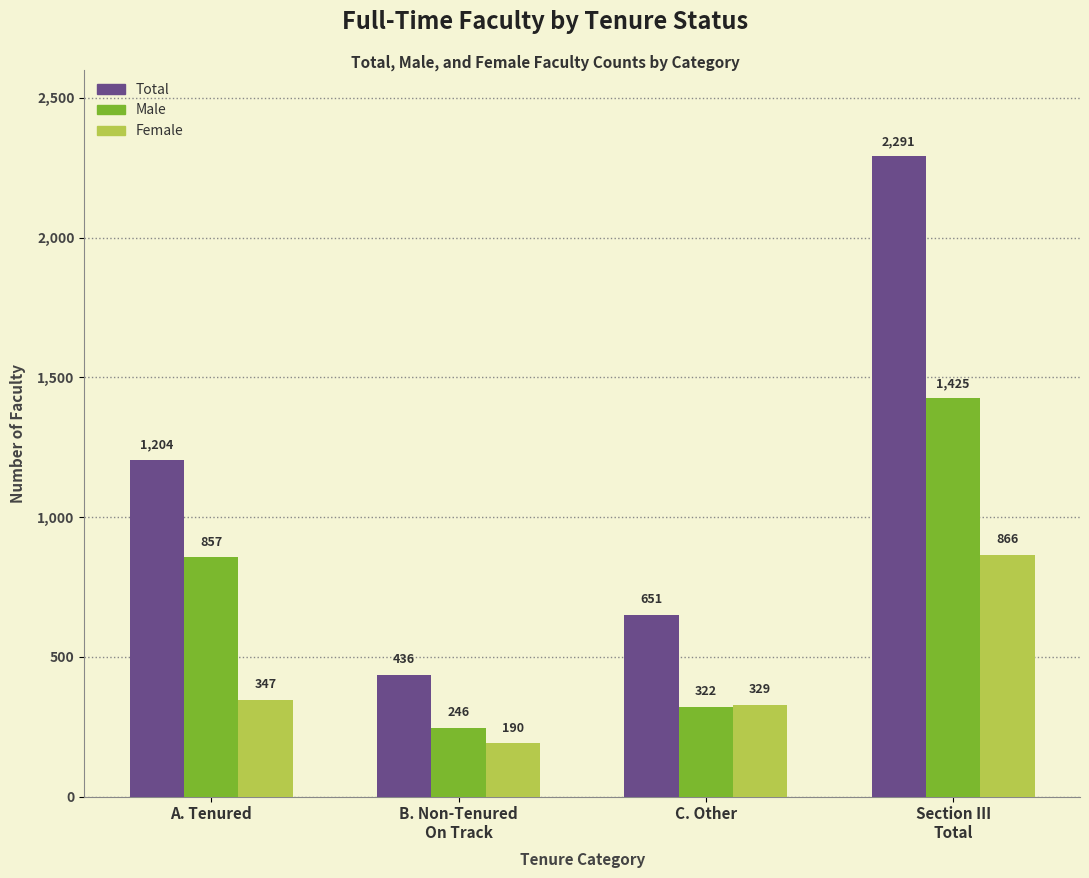

Read the Total value at A. Tenured.

1204